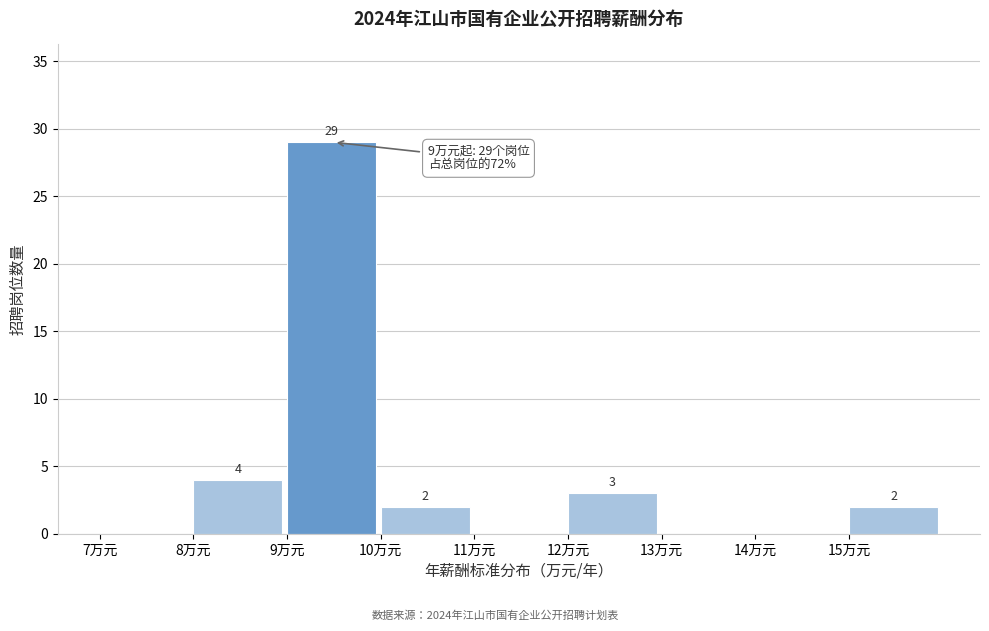

Over which range of the x-axis is the bar tallest?

9 to 10